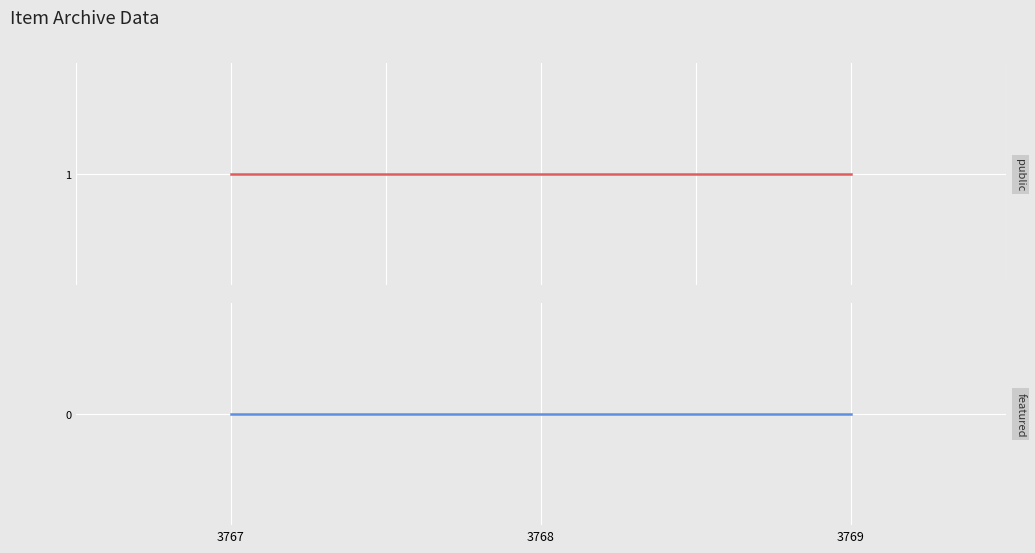

Rank the series by their average value, from lowest to highest.

featured, public